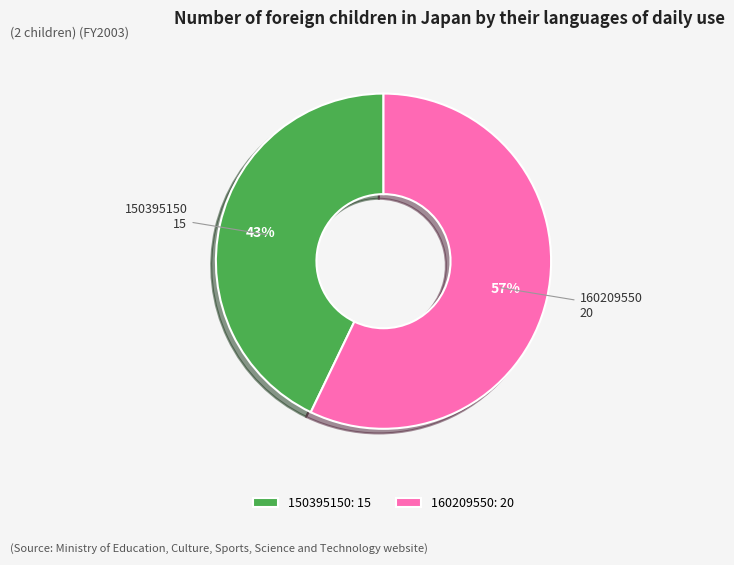

To the nearest percent, what is the average slice percentage?

50%